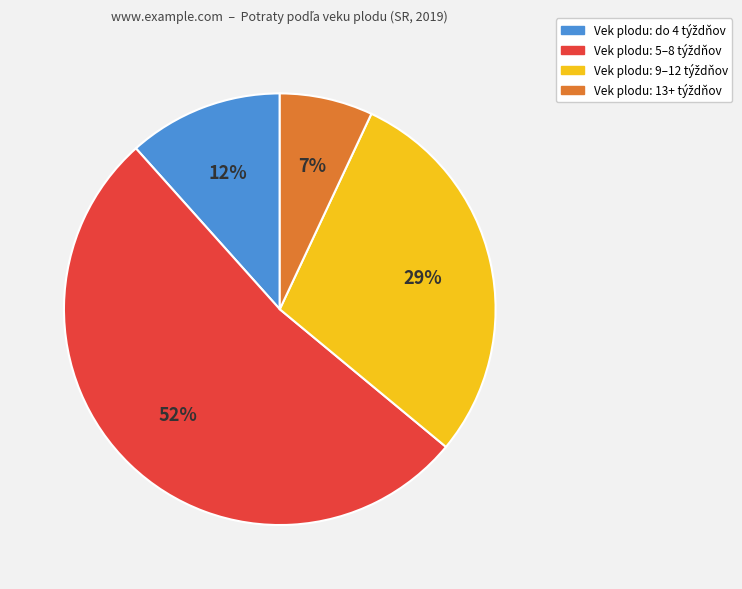

Does any single category account for the majority?

Yes